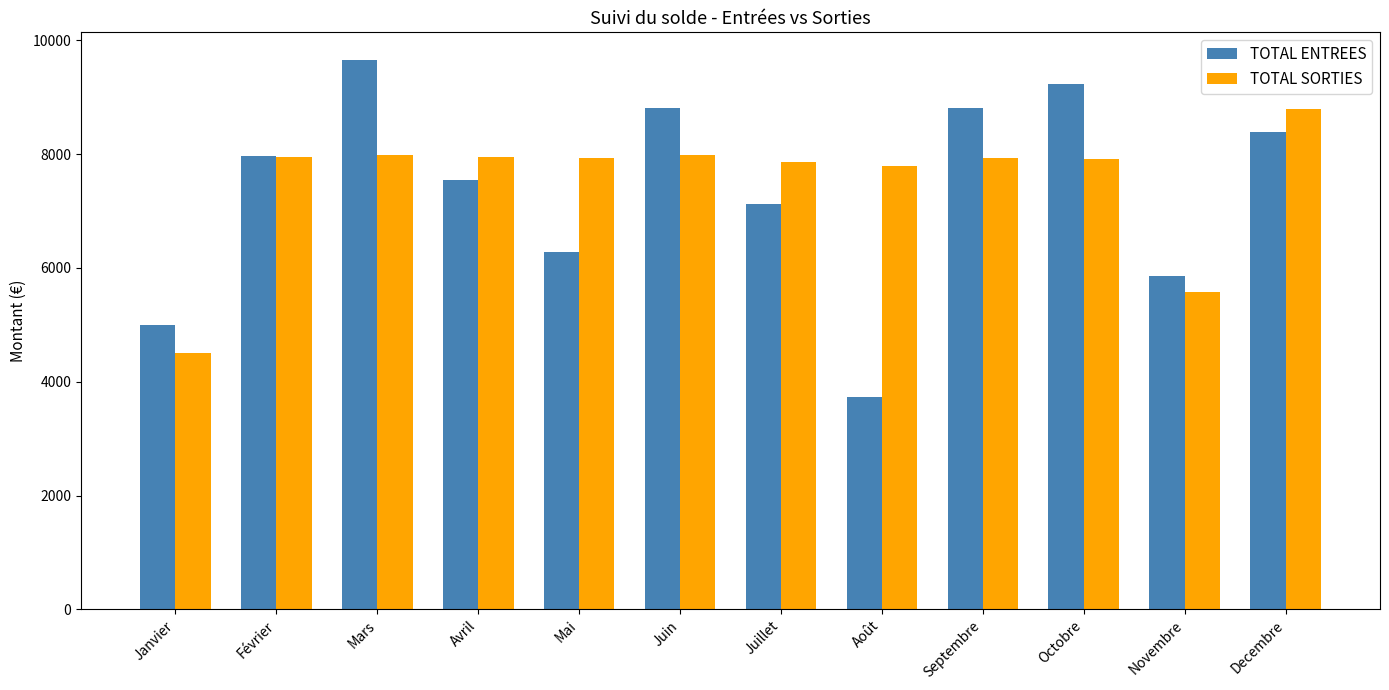

Which series has the widest spread of values?

TOTAL ENTREES